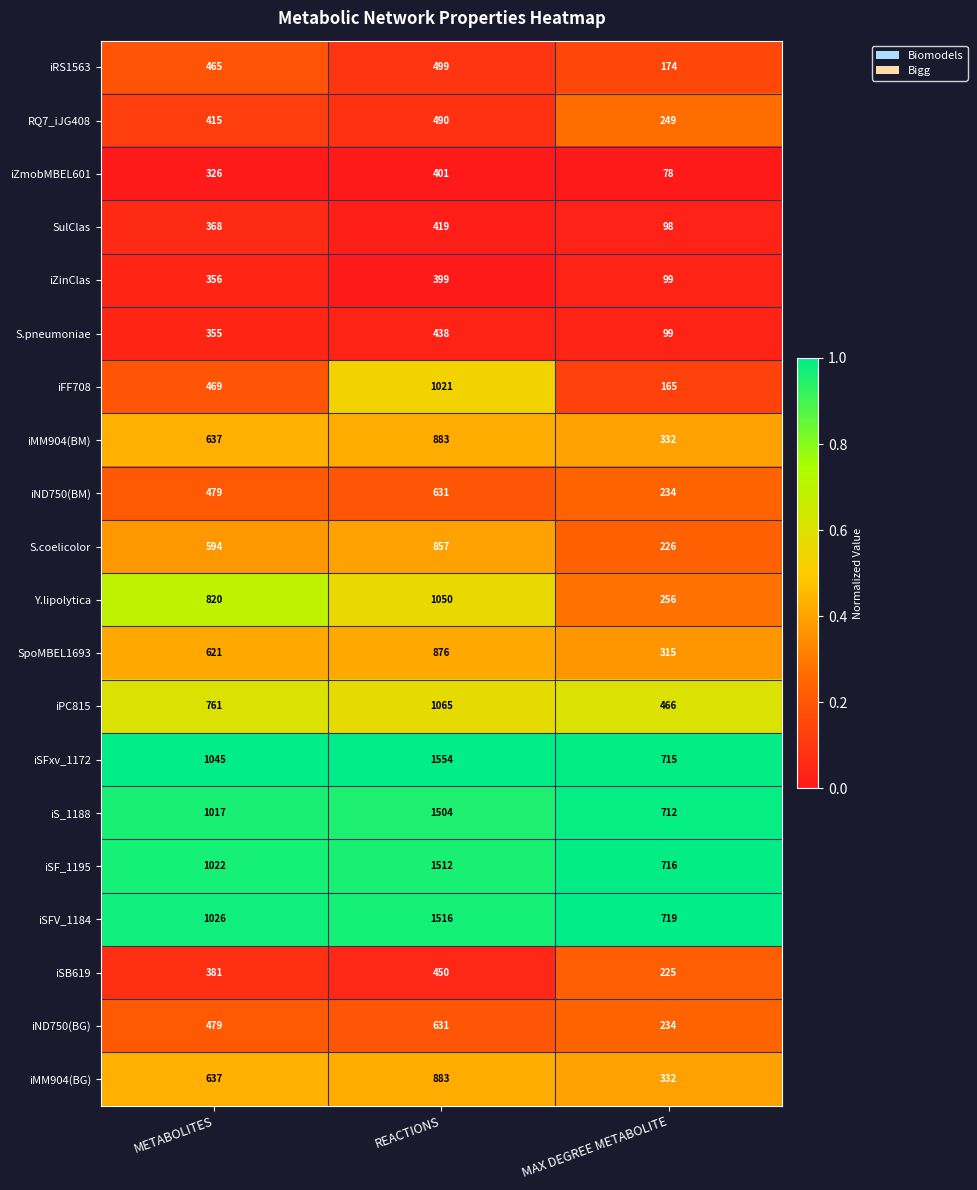

Which series has the largest total across all categories?

iSFxv_1172